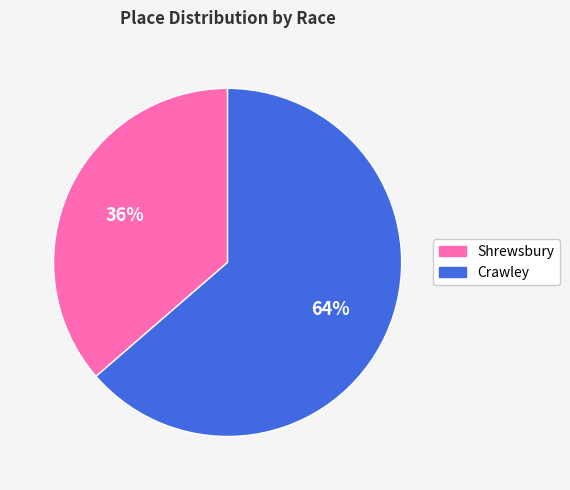

How many slices are in this pie chart?

2